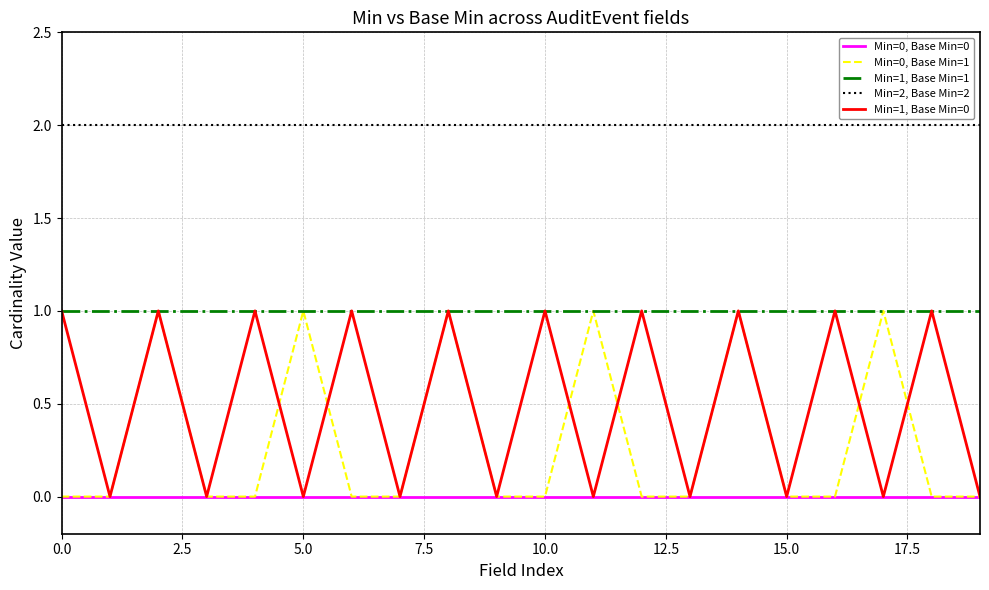

How many lines are shown in the chart?

5